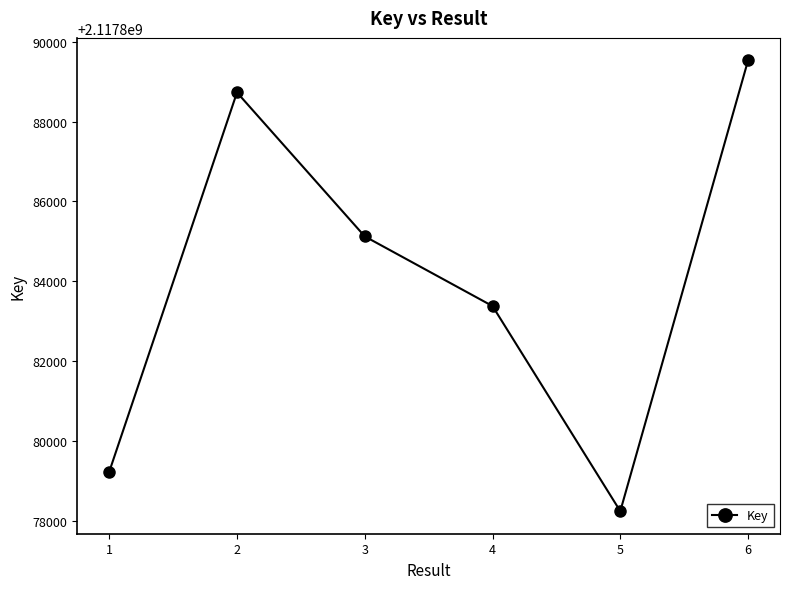

True or false: the data has more than 1 interior local peaks.

False